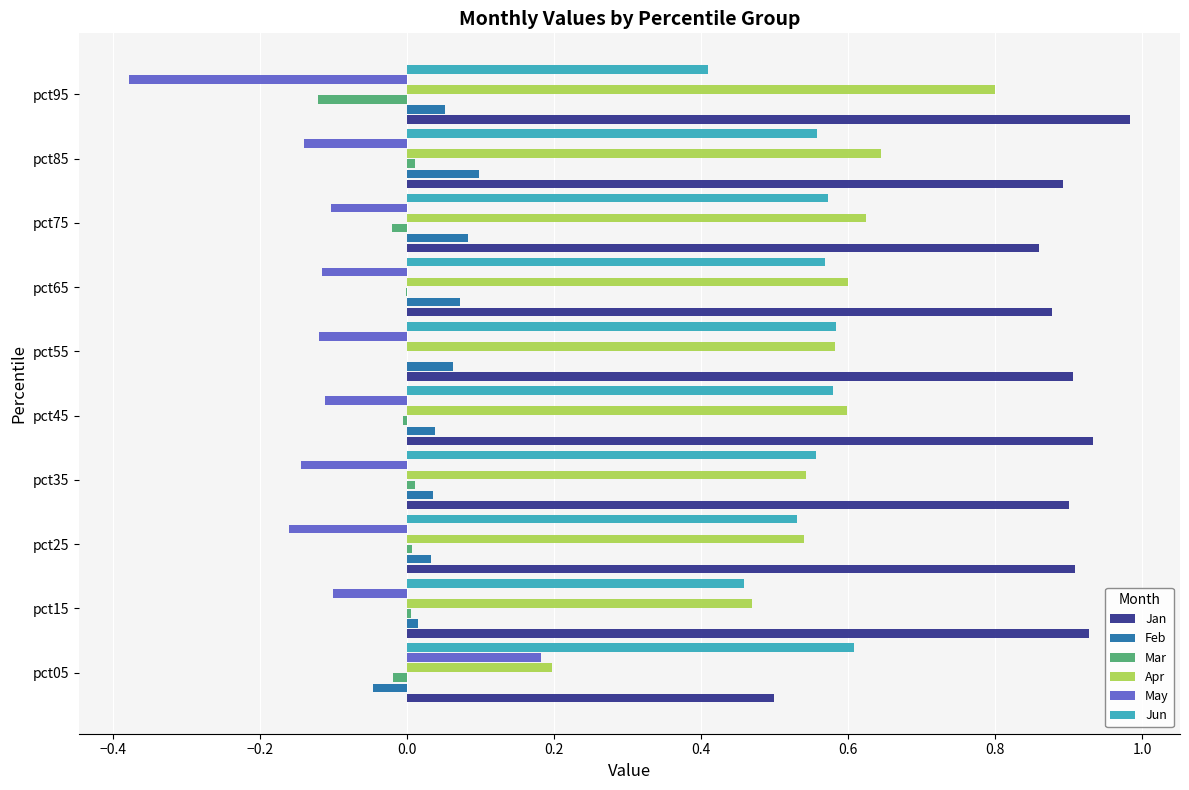

Which category has the highest value across all series?

pct95